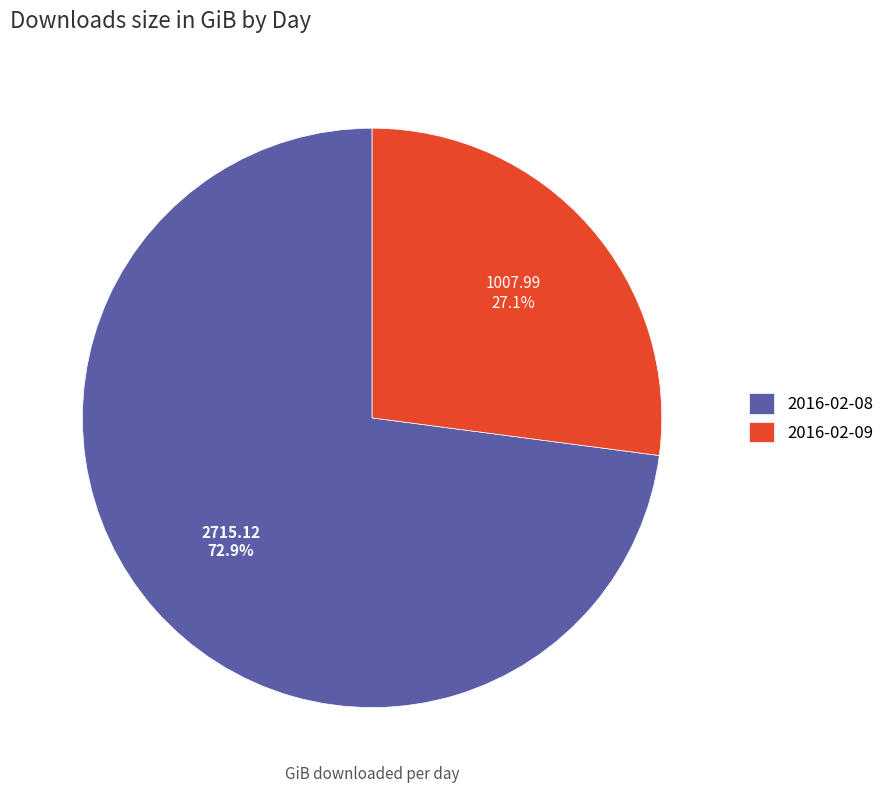

Which slice represents more than half of the pie?

2016-02-08